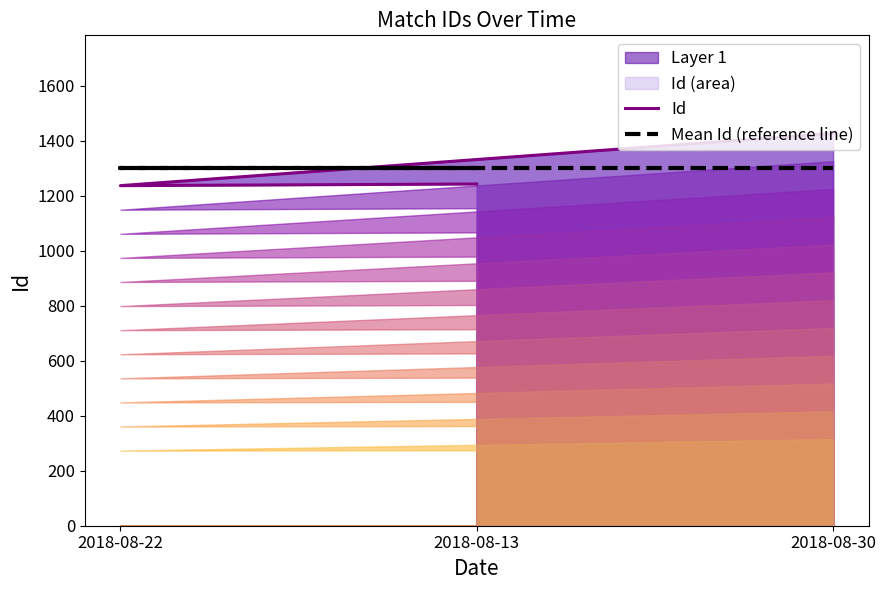

How many lines are shown in the chart?

2